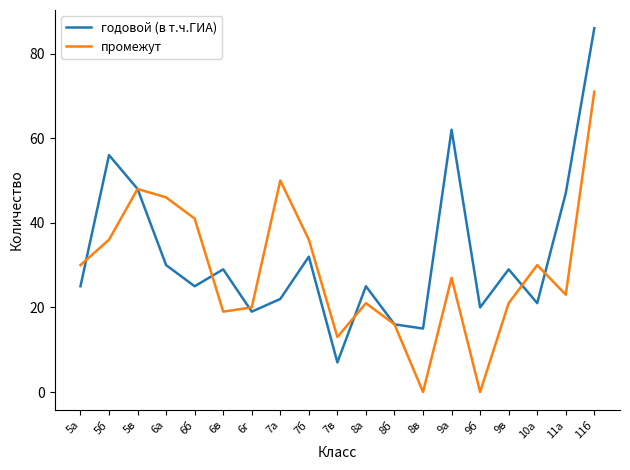

At which category does the chart reach its peak across all series?

11б